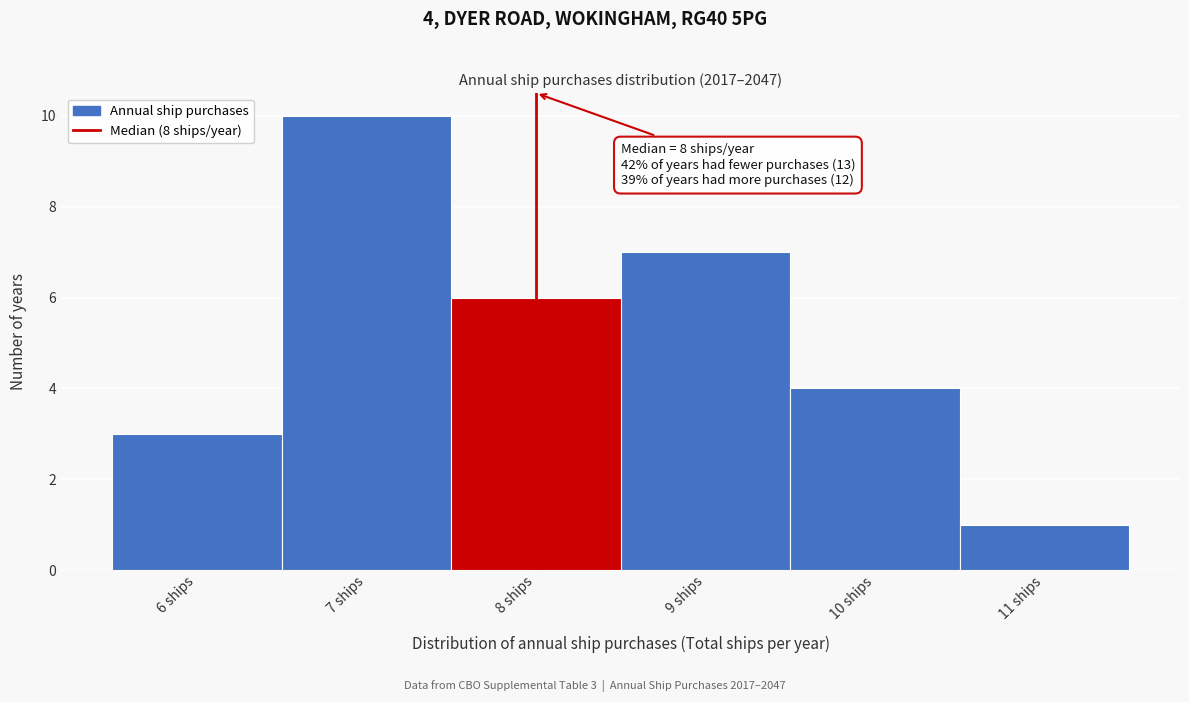

Over which range of the x-axis is the bar tallest?

6.5 to 7.5